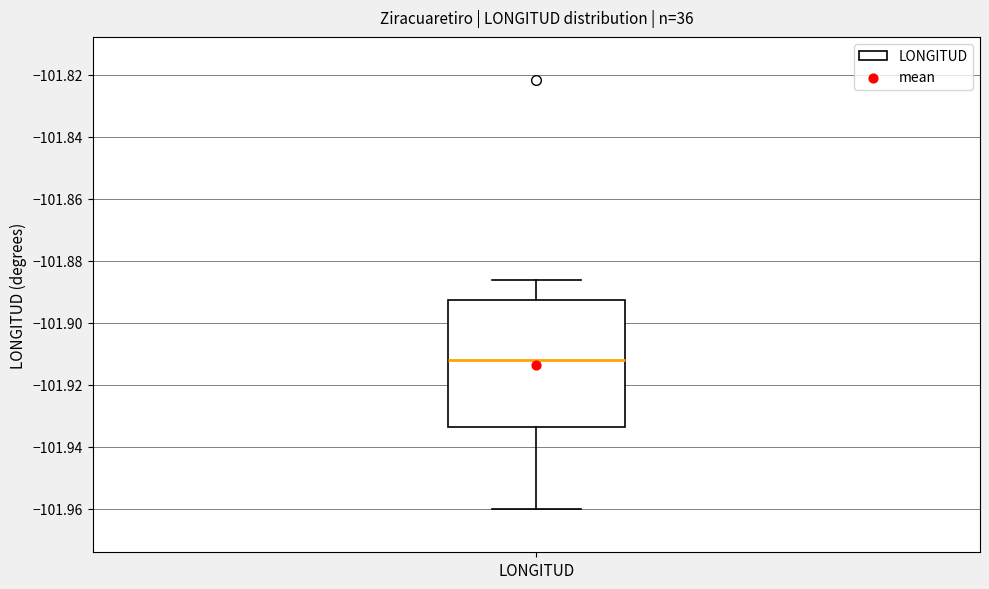

Read this box plot against the y-axis: the position of the median line, the range covered by the box, and the ends of both whiskers. The values are not printed on the chart, so give them approximately, as read against the axis.

median -101.912, box -101.934 to -101.892, whiskers -101.960 to -101.886